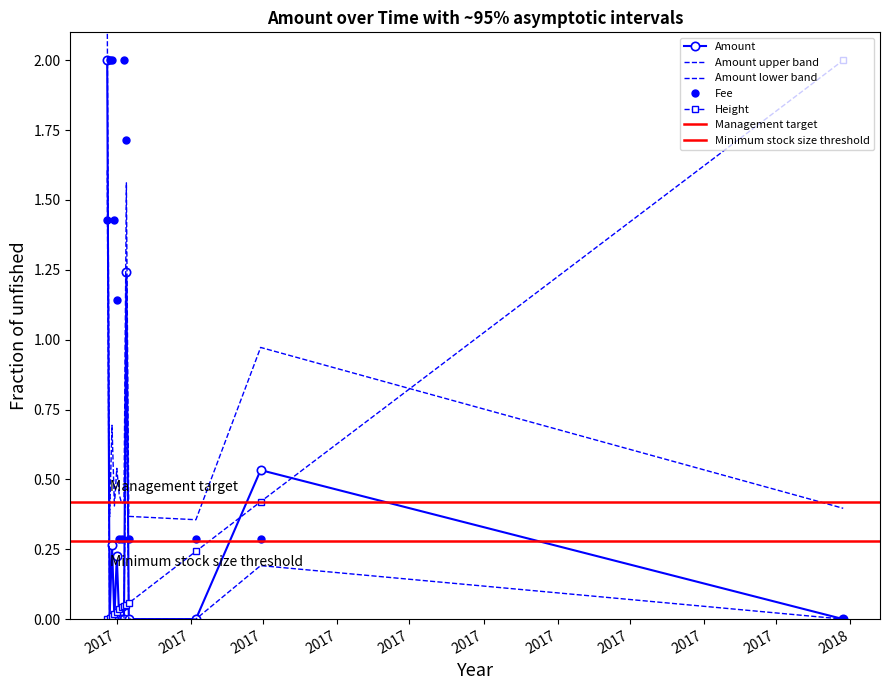

Rank the series at 2017-04-30 from lowest to highest value.

Fee, Height, Amount